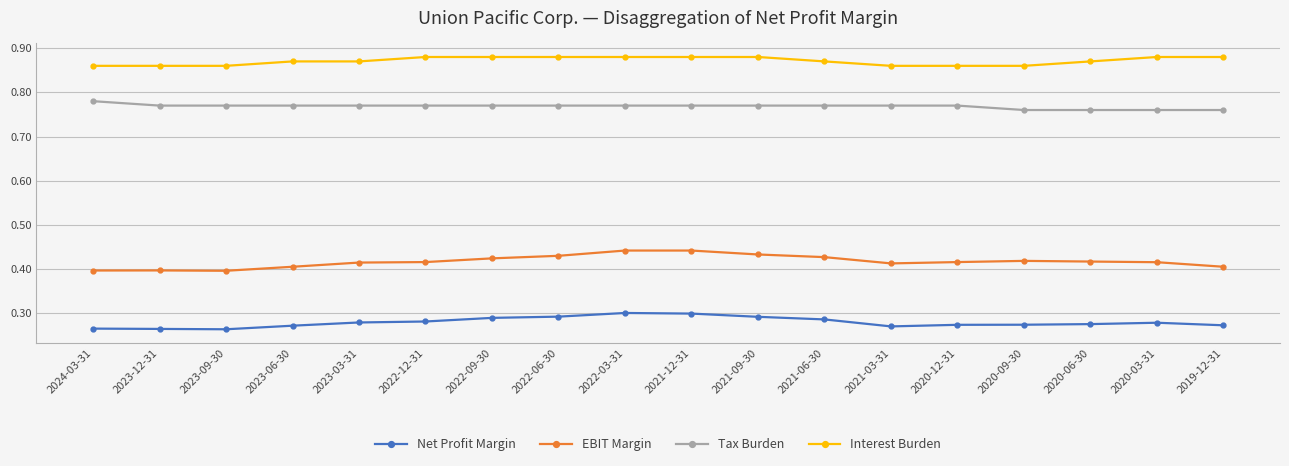

What are all the series names shown in the legend?

Net Profit Margin, EBIT Margin, Tax Burden, Interest Burden